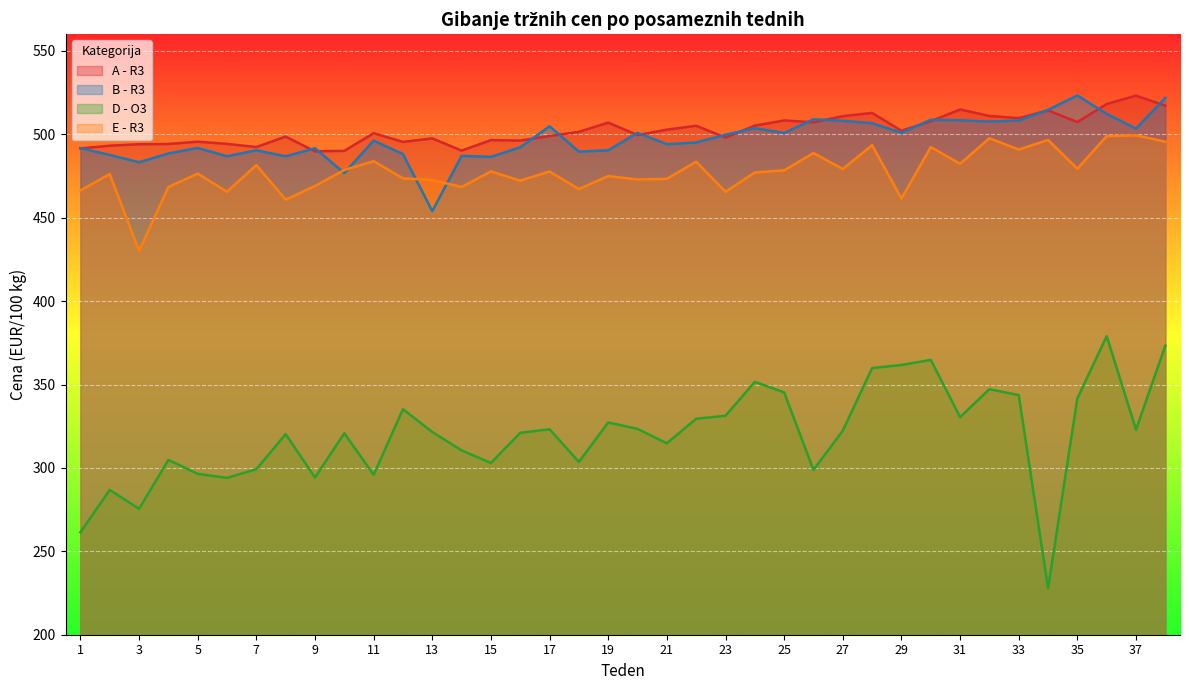

What is the value of the A - R3 point at the 15th from the left?

496.5